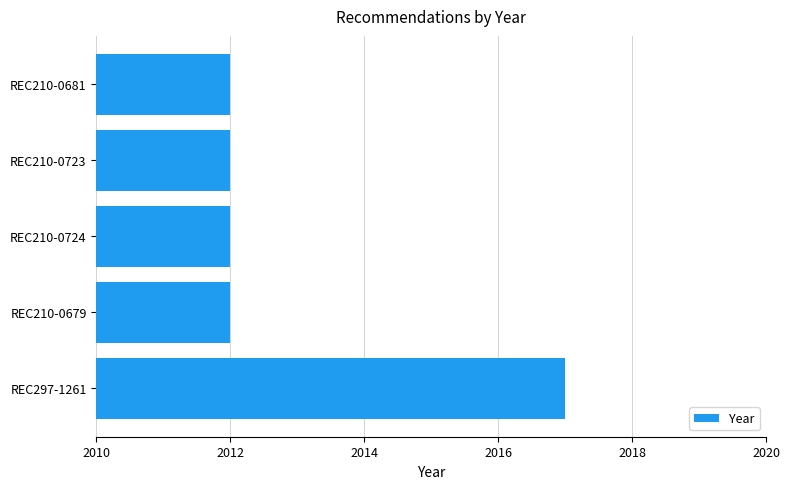

Reading bottom to top, transcribe all the data shown in this chart.

REC297-1261=2017	REC210-0679=2012	REC210-0724=2012	REC210-0723=2012	REC210-0681=2012